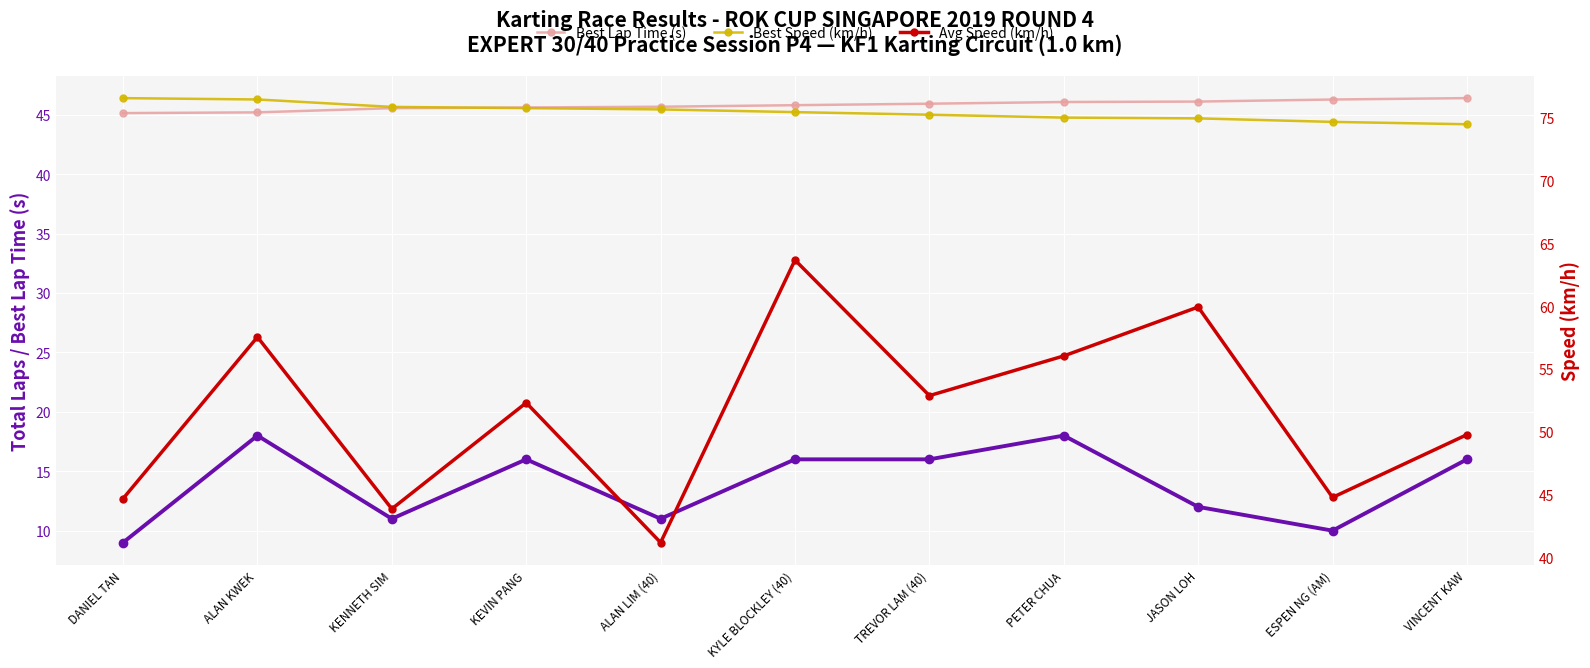

Which series has the largest total across all categories?

Best Speed (km/h)